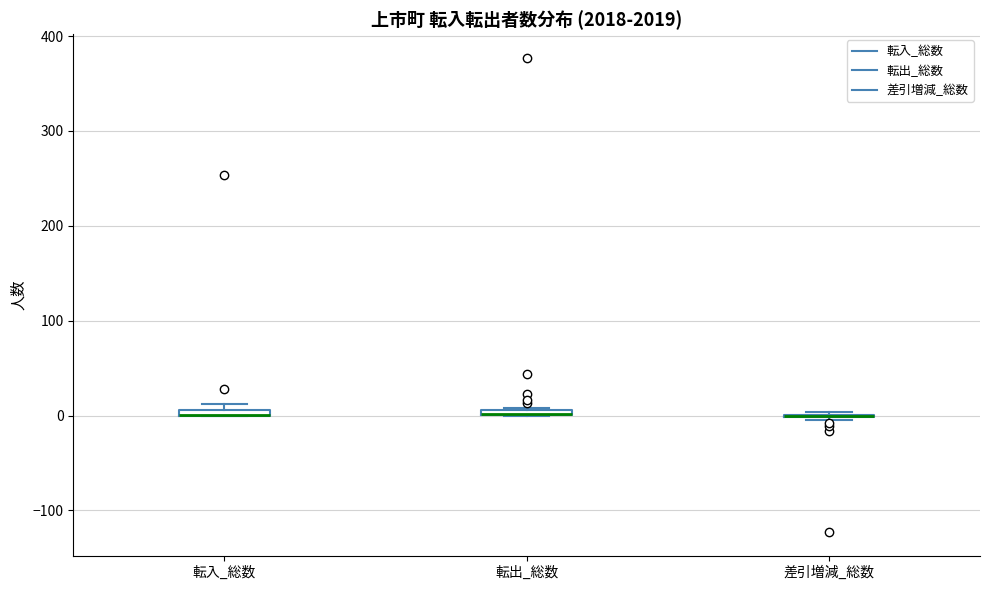

Where is the lower edge of the box for 転出_総数 on the y-axis? The values are not printed on the chart, so give them approximately, as read against the axis.

0